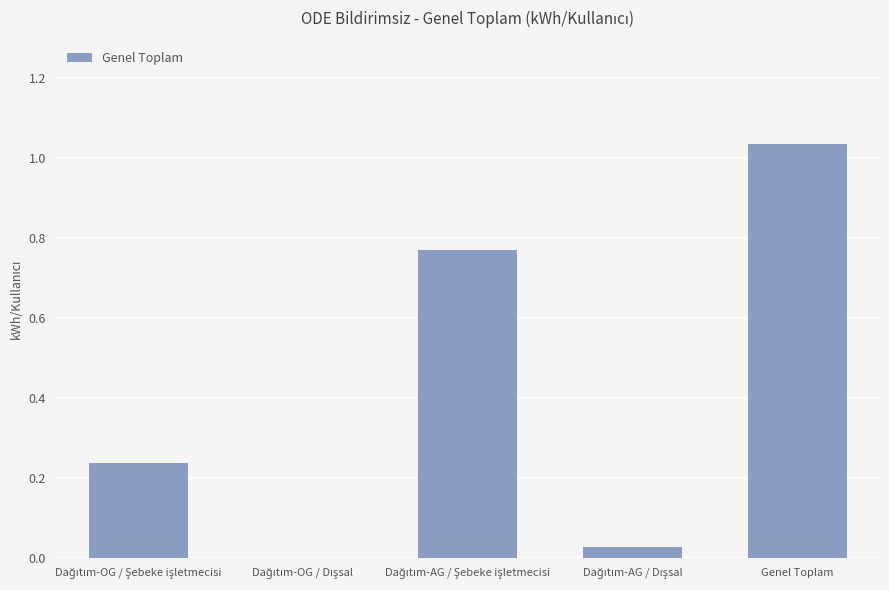

At which category does the chart reach its peak across all series?

Genel Toplam